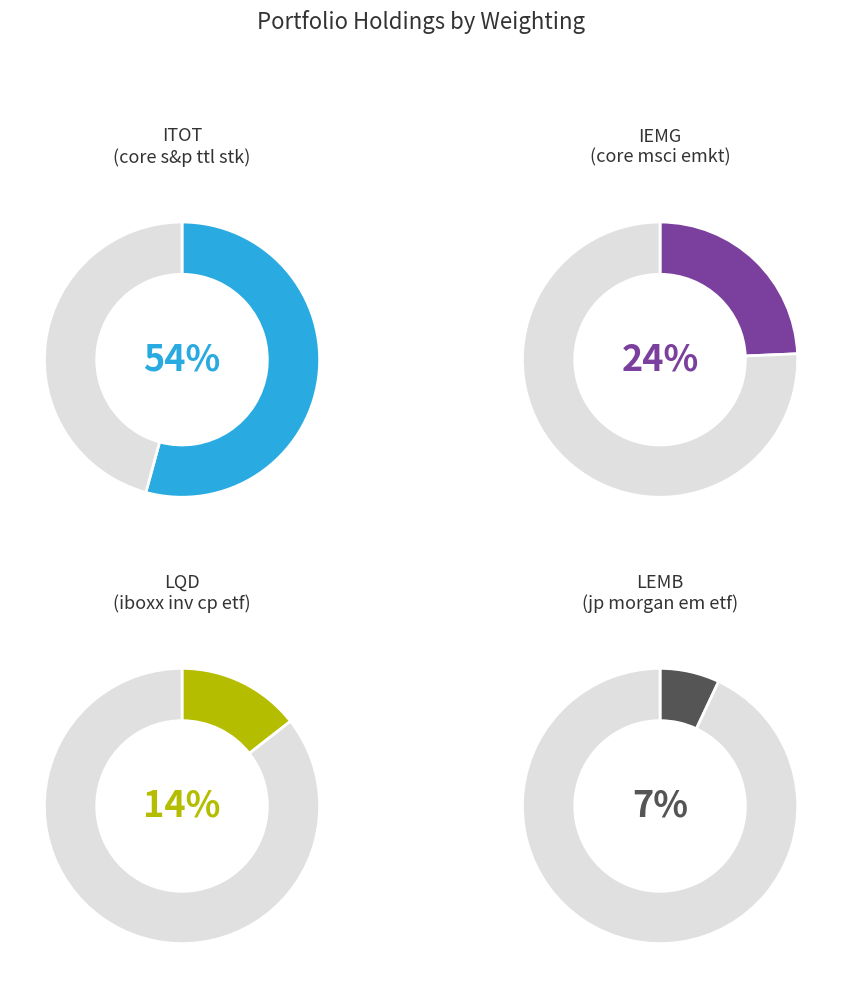

What is the smallest slice in the pie chart?

LEMB